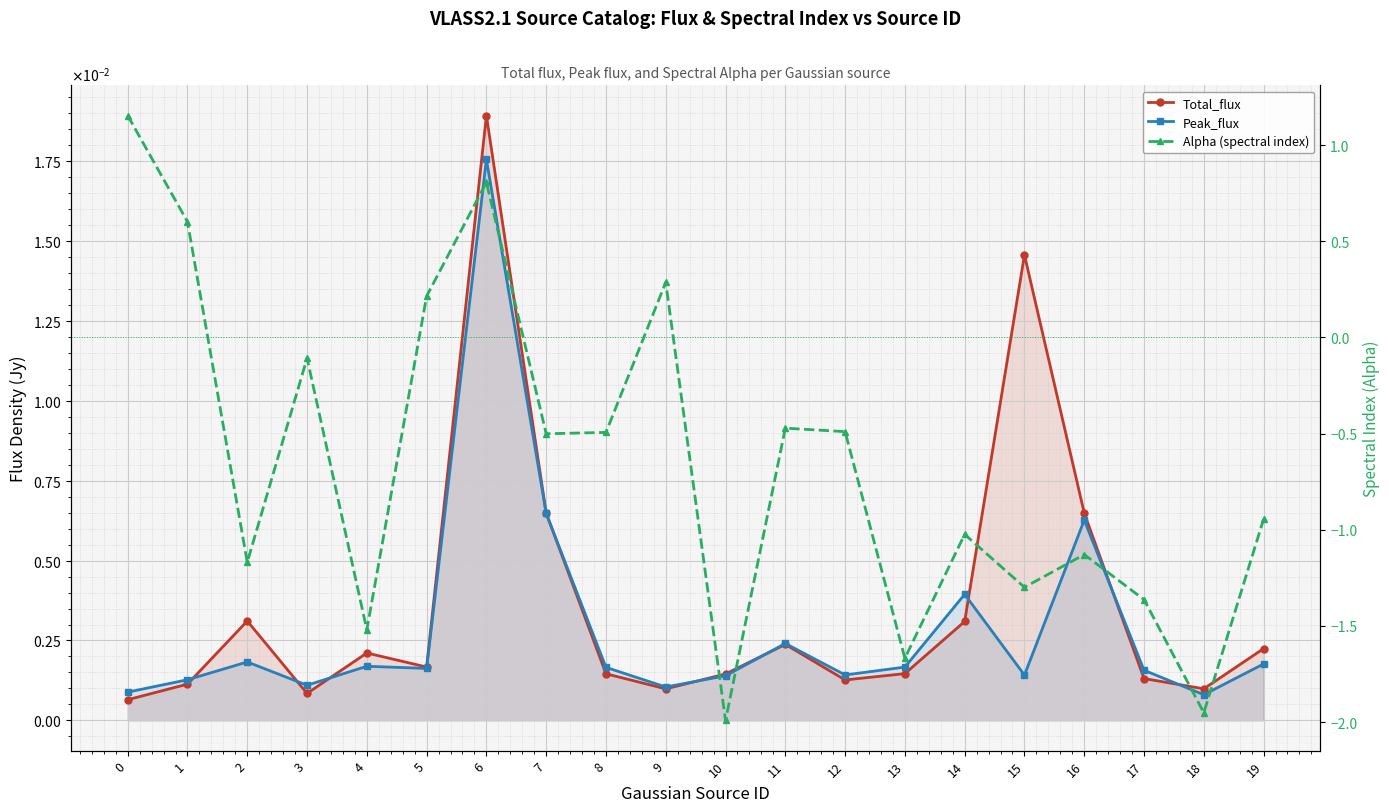

What is the value of the Alpha (spectral index) point at the 7th from the left?

0.8